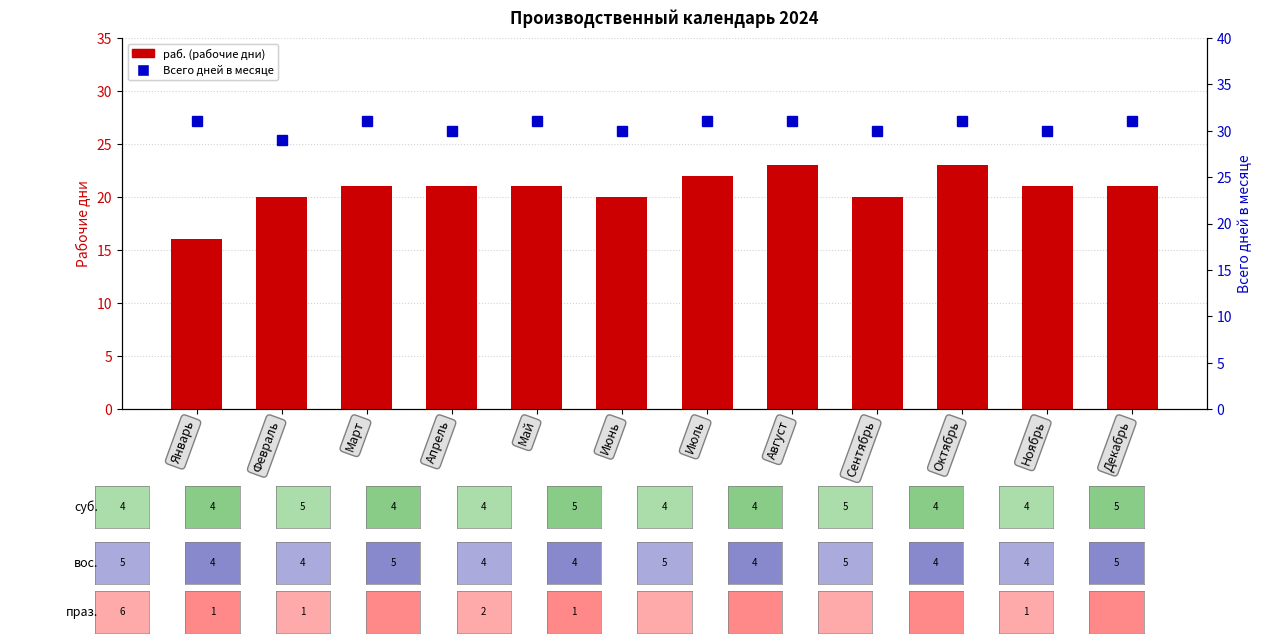

The раб. series shows 22 at Январь. True or false?

False